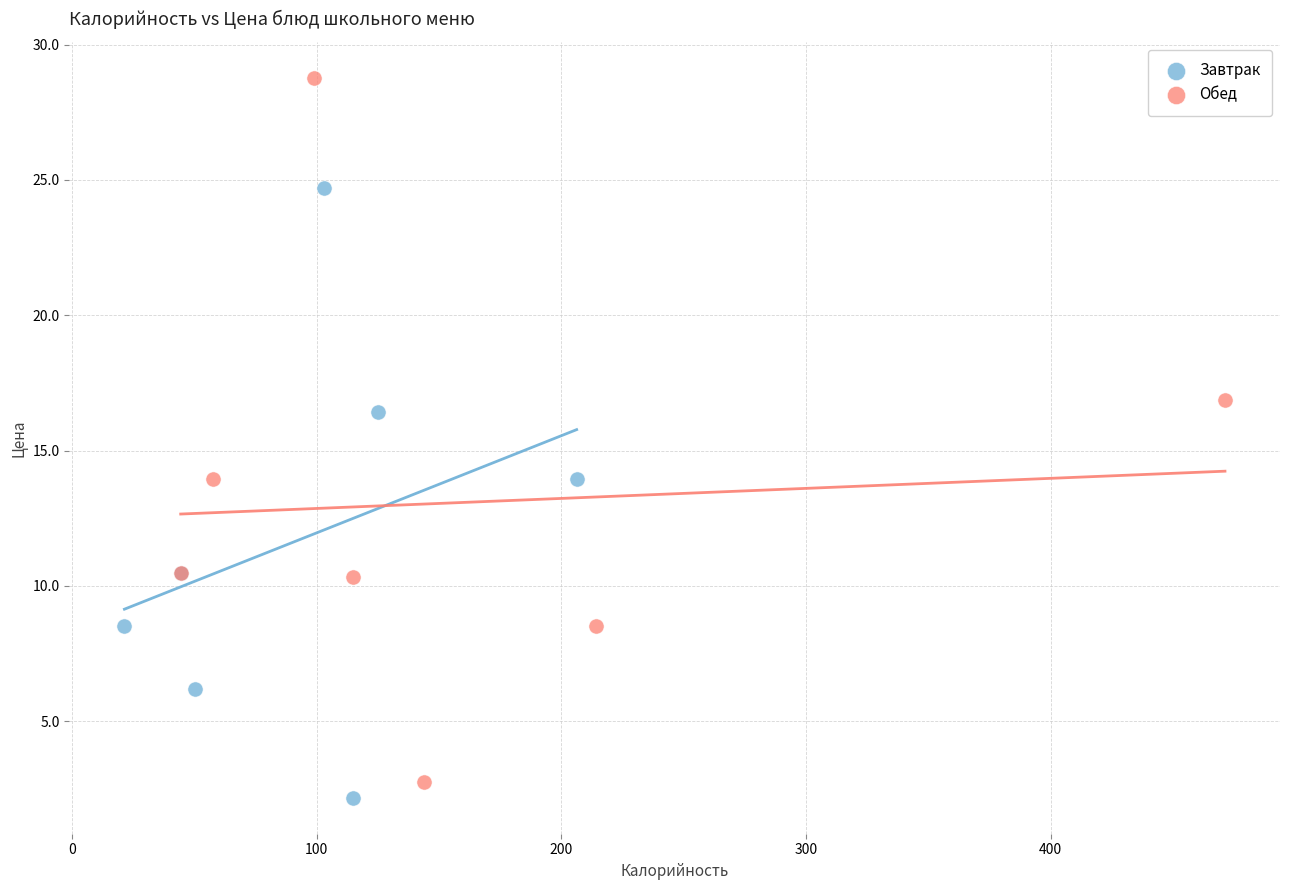

Which series has the largest Y range (max minus min)?

Обед